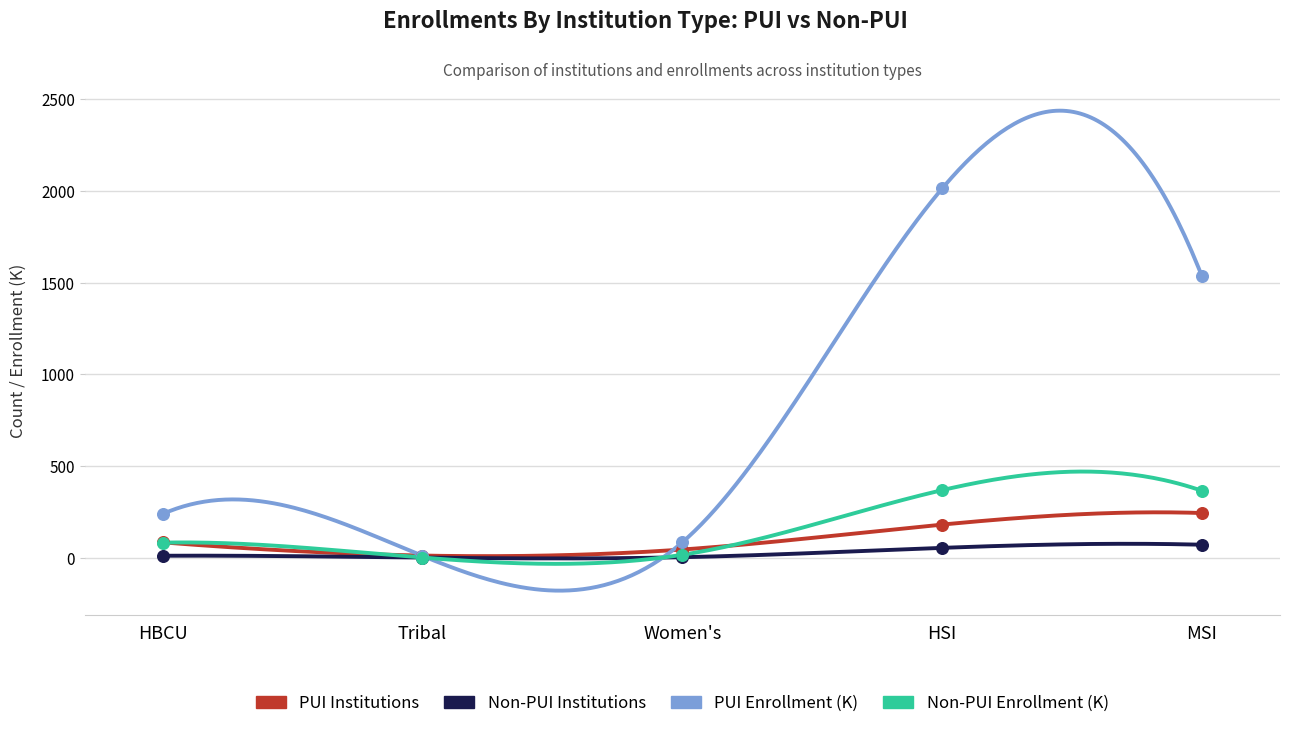

At how many categories does at least one series exceed 1845?

1